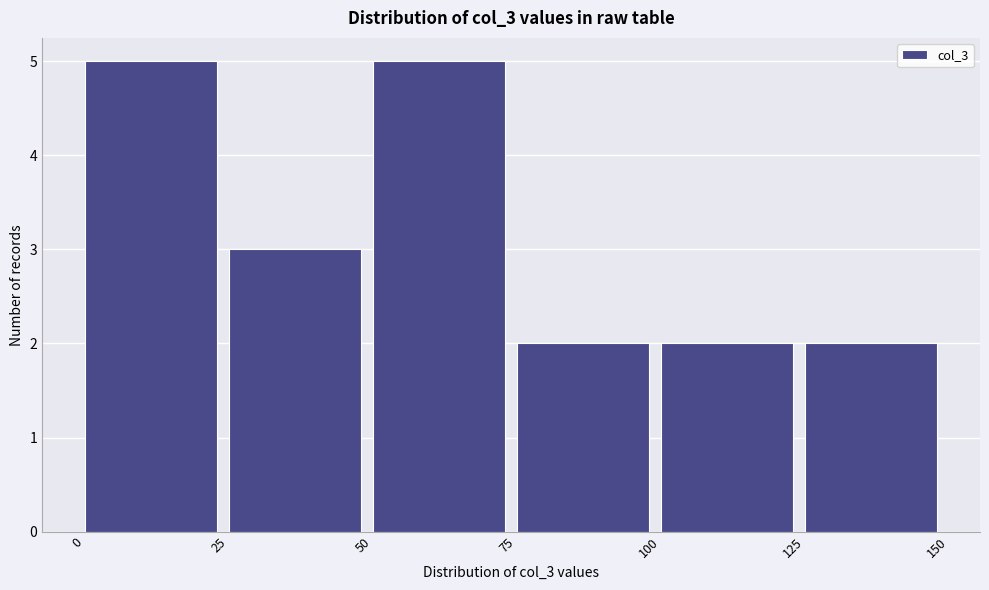

Reading left to right, transcribe this chart: for each bar, give the range it covers on the x-axis and its height. The values are not printed on the chart, so give them approximately, as read against the axis.

0 to 25: 5
25 to 50: 3
50 to 75: 5
75 to 100: 2
100 to 125: 2
125 to 150: 2